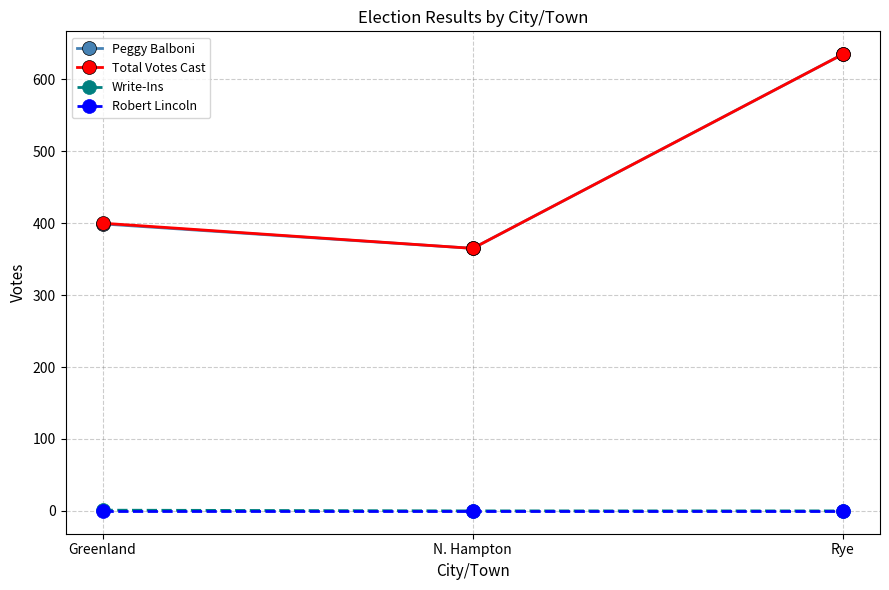

At which label does Total Votes Cast reach its peak?

Rye